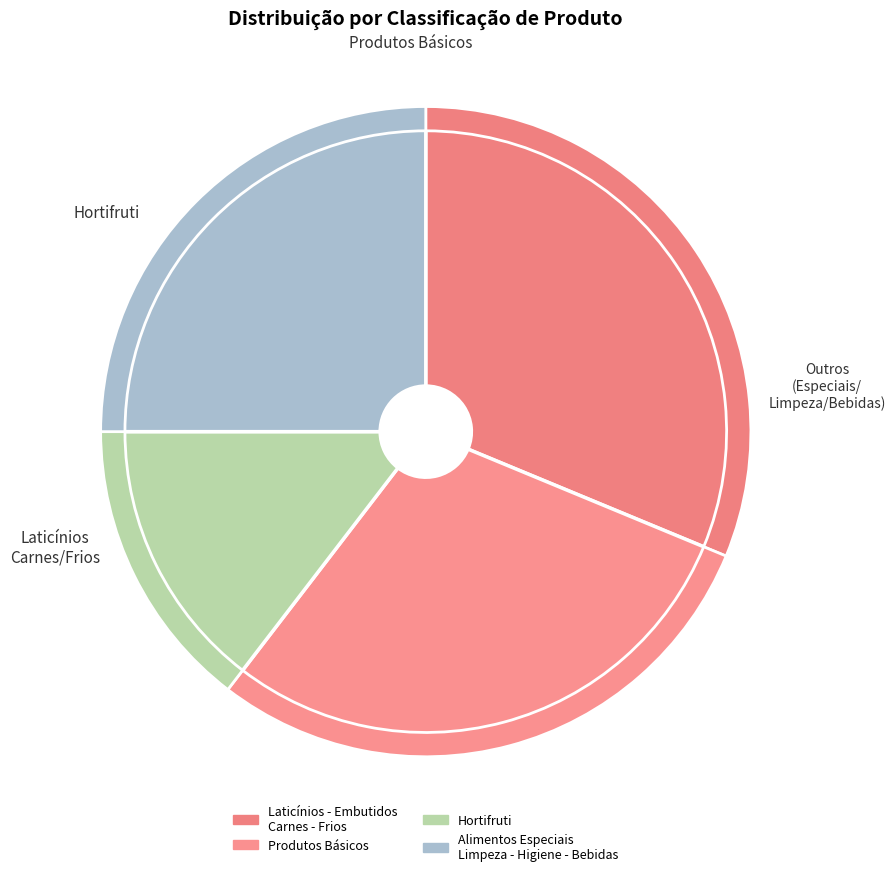

Is it true that Hortifruti is 15% of the pie?

True